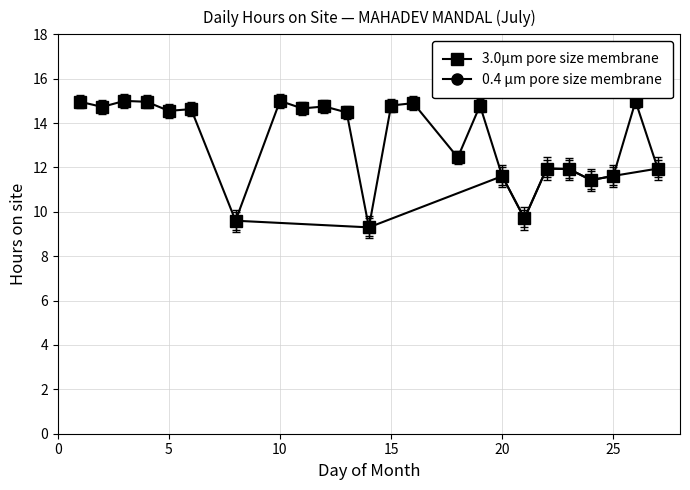

Count the number of categories in the chart.

20